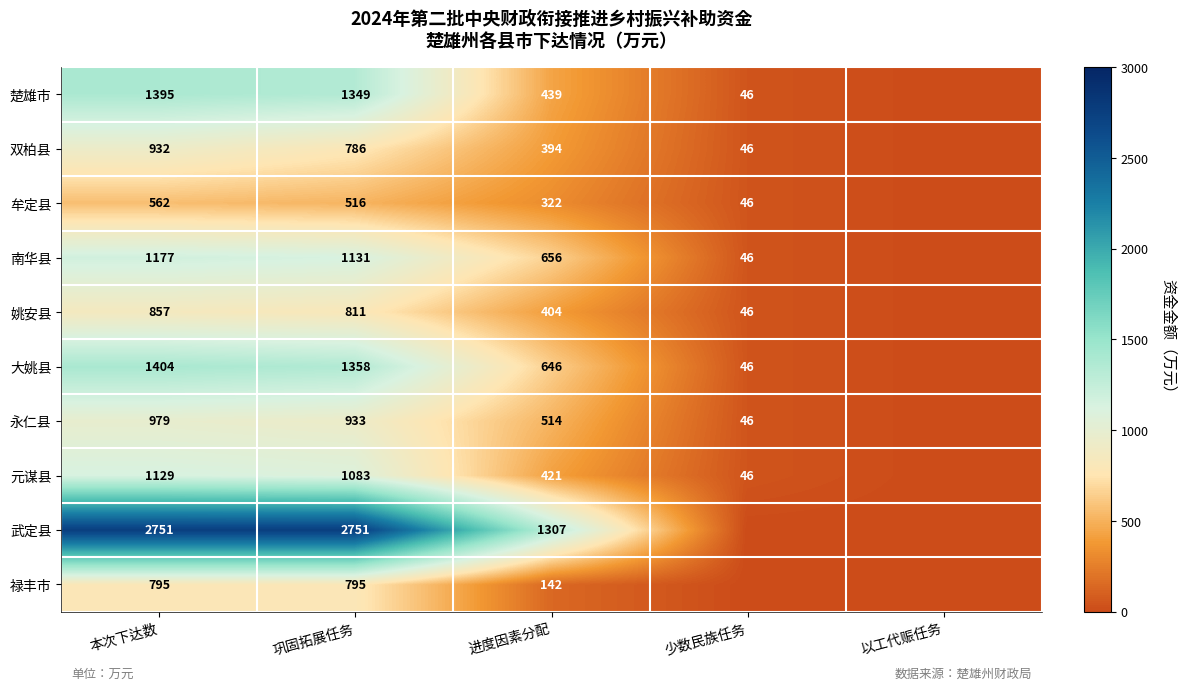

Rank the series at 进度因素分配 from highest to lowest value.

武定县, 南华县, 大姚县, 永仁县, 楚雄市, 元谋县, 姚安县, 双柏县, 牟定县, 禄丰市